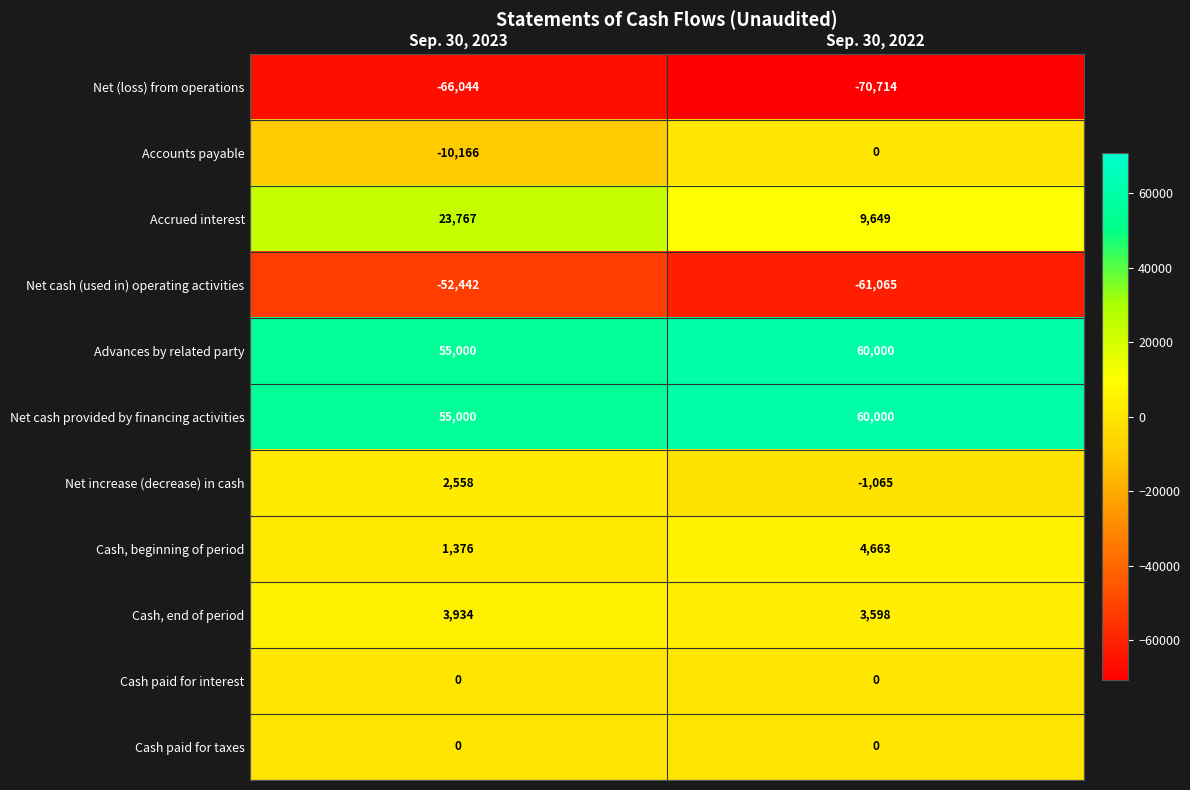

What is the maximum value shown in the chart?

60000